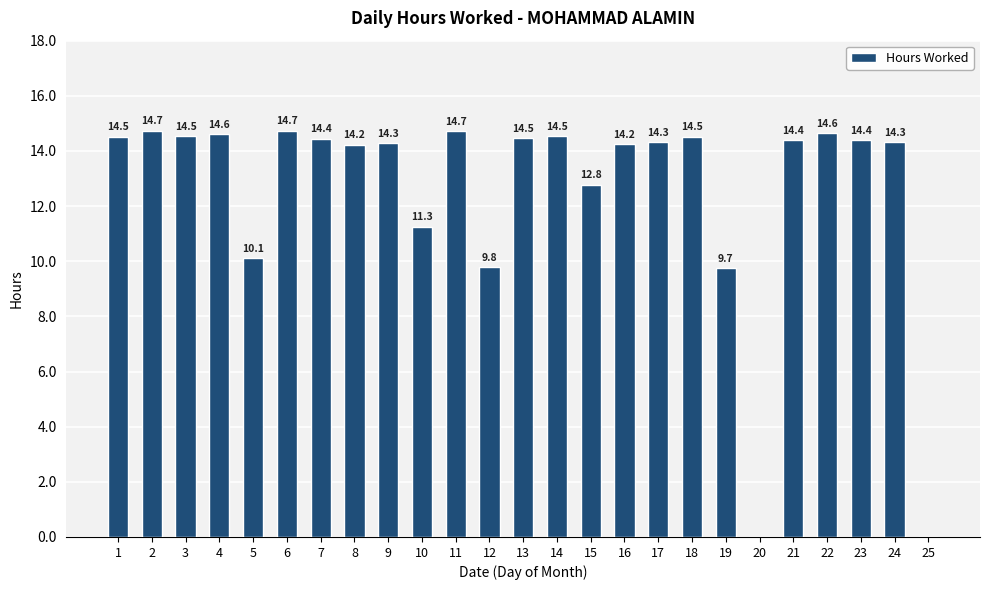

At which label does the data first exceed 14?

1